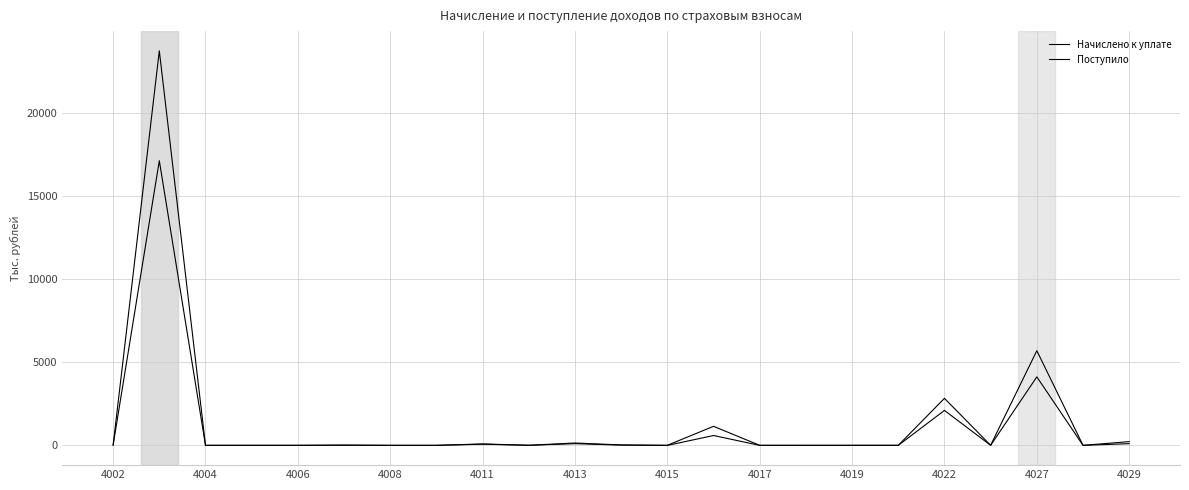

Where does the Начислено к уплате series first go above 4?

4002